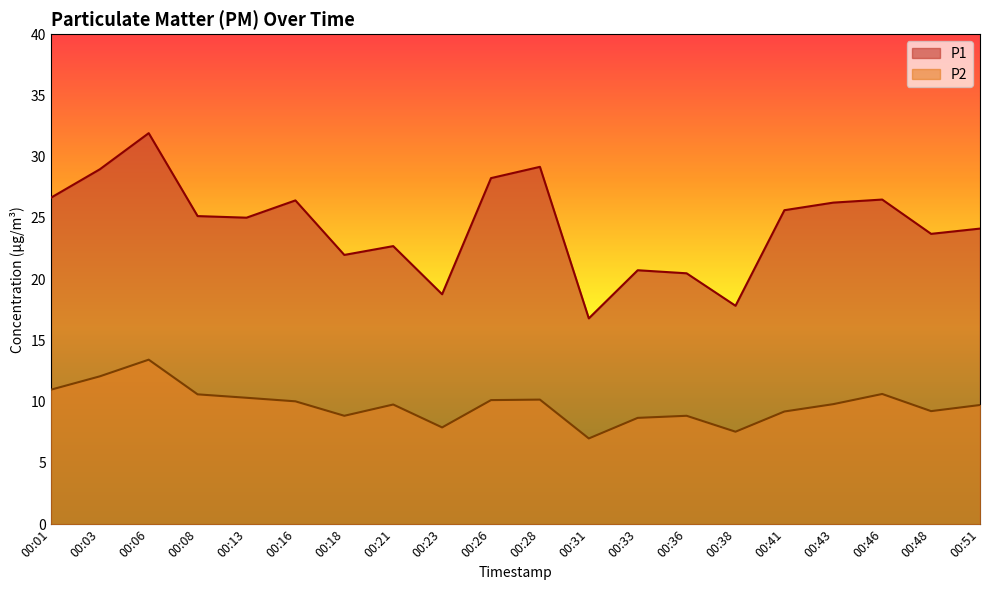

Rank the categories by P1 value from highest to lowest.

00:06, 00:28, 00:03, 00:26, 00:01, 00:46, 00:16, 00:43, 00:41, 00:08, 00:13, 00:51, 00:48, 00:21, 00:18, 00:33, 00:36, 00:23, 00:38, 00:31